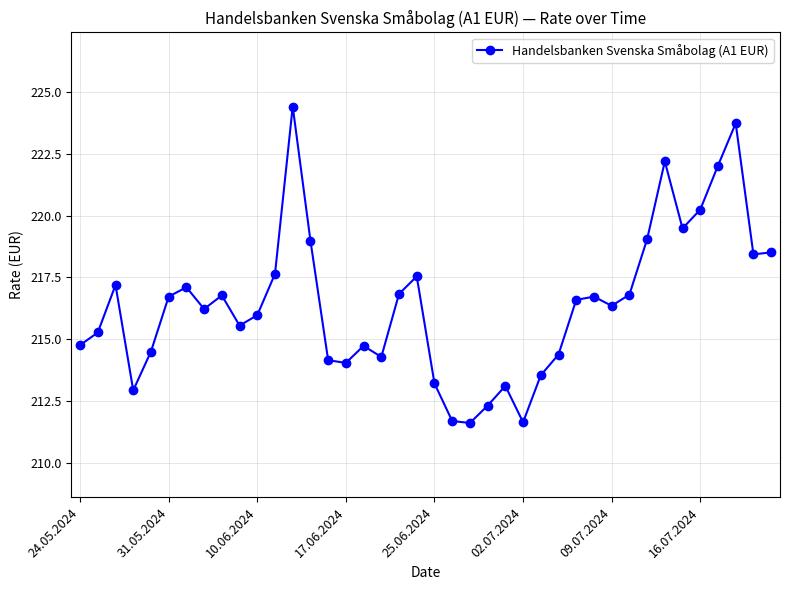

What is the sum of all values?

8657.2